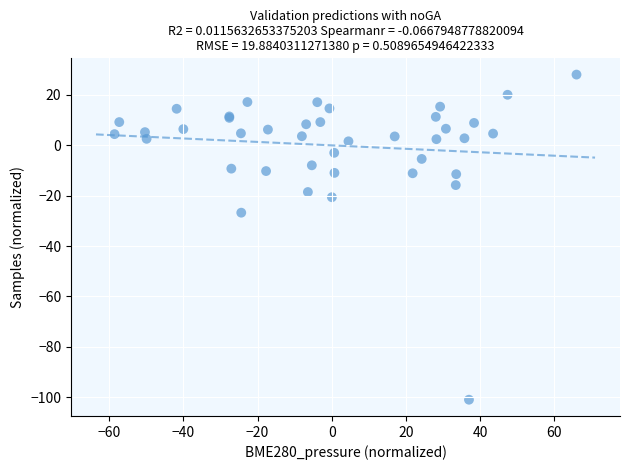

What Y value in the scatter plot is closest to -36?

-26.7